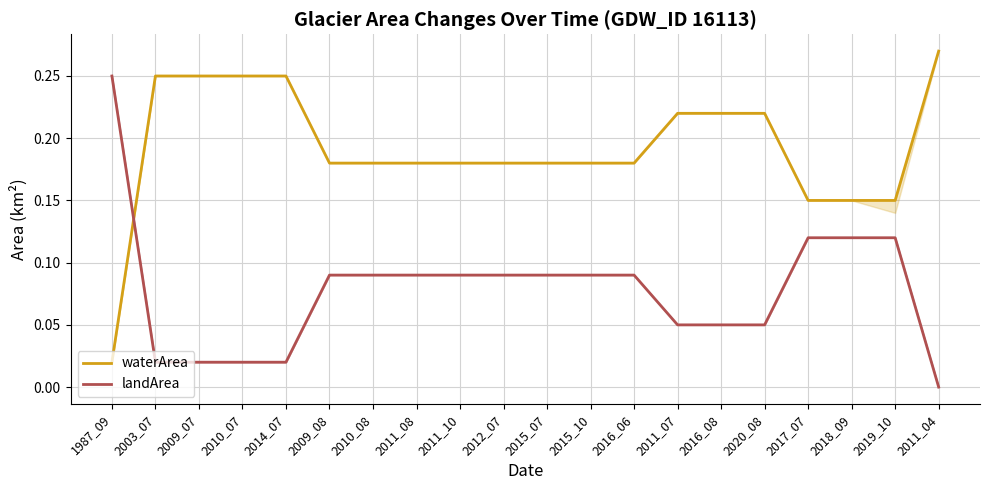

Rank the series at 2017_07 from lowest to highest value.

landArea, waterArea